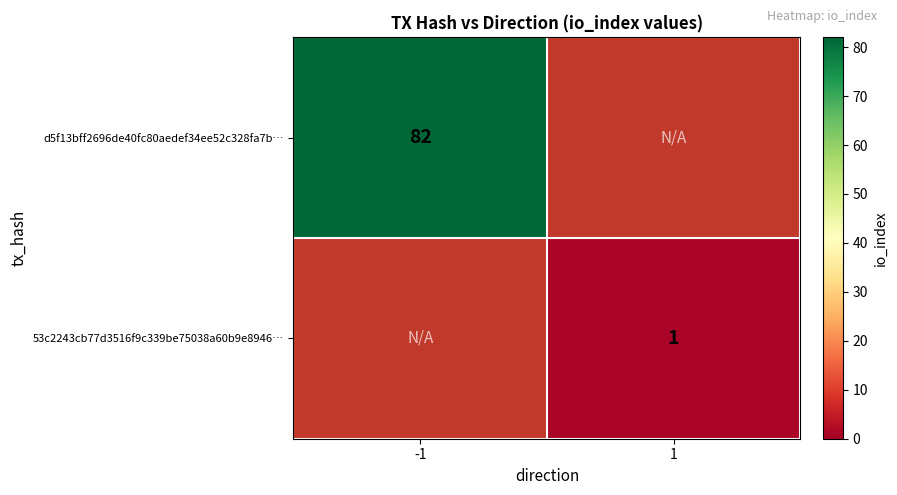

How many categories are shown in the chart?

2